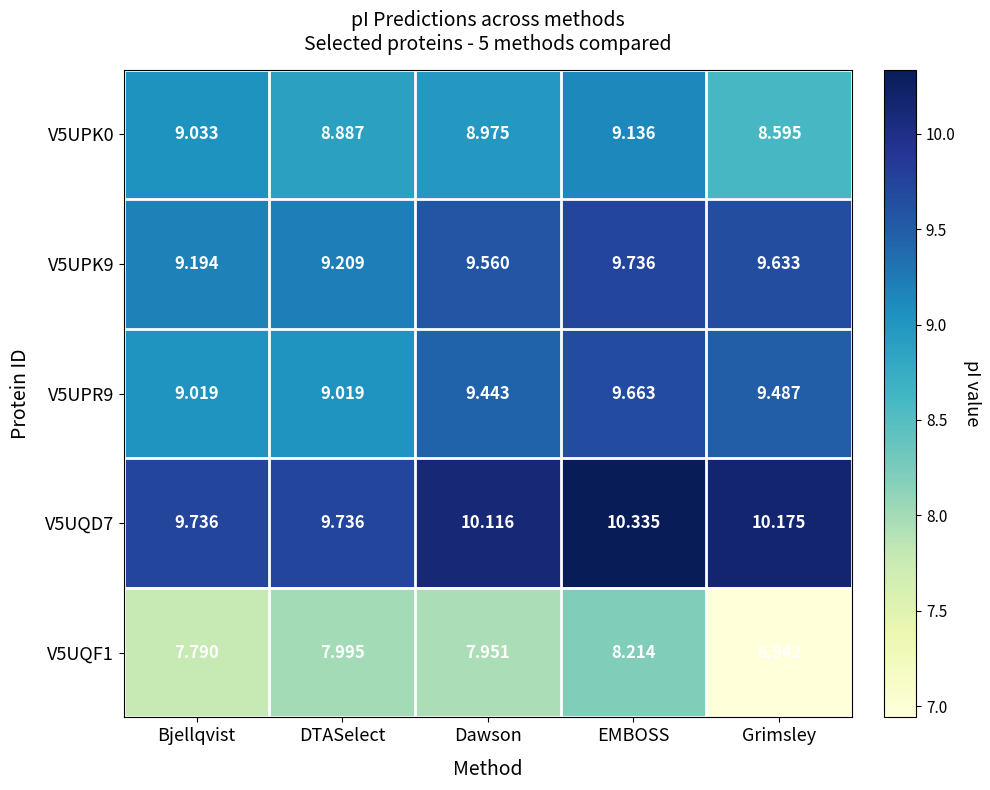

At which category is the sum across all series the highest?

EMBOSS